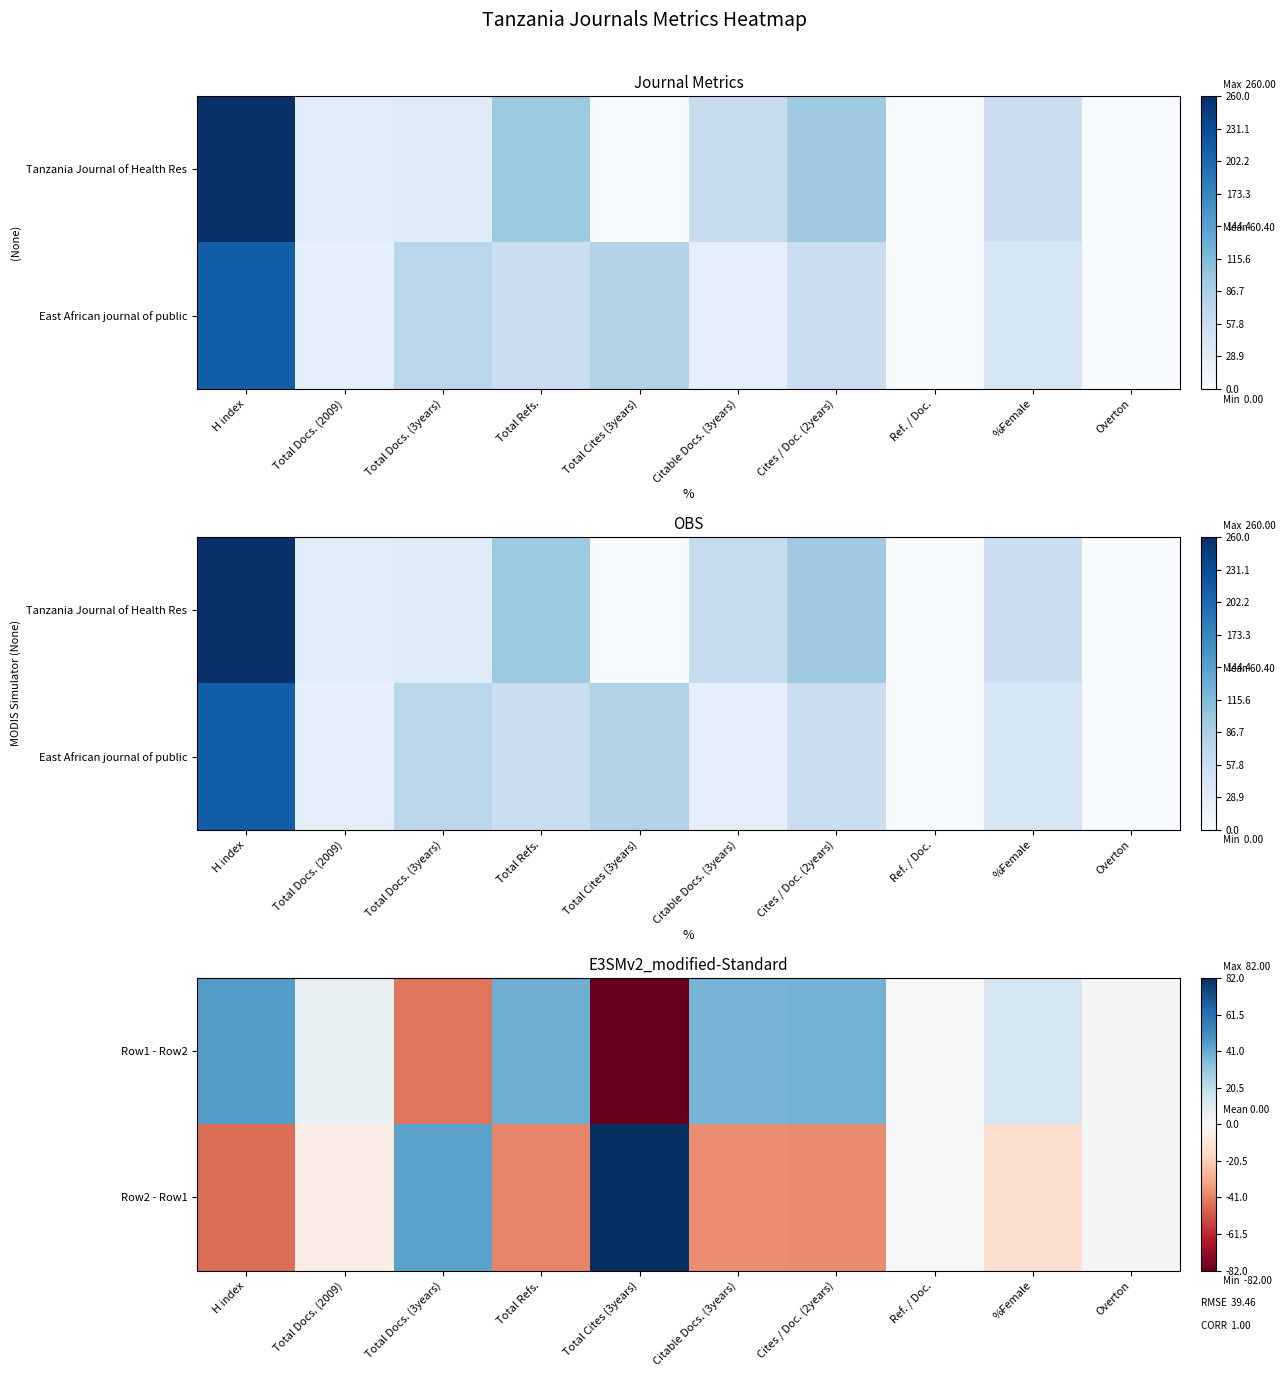

Which has a higher value, H index or Total Docs. (3years)?

H index